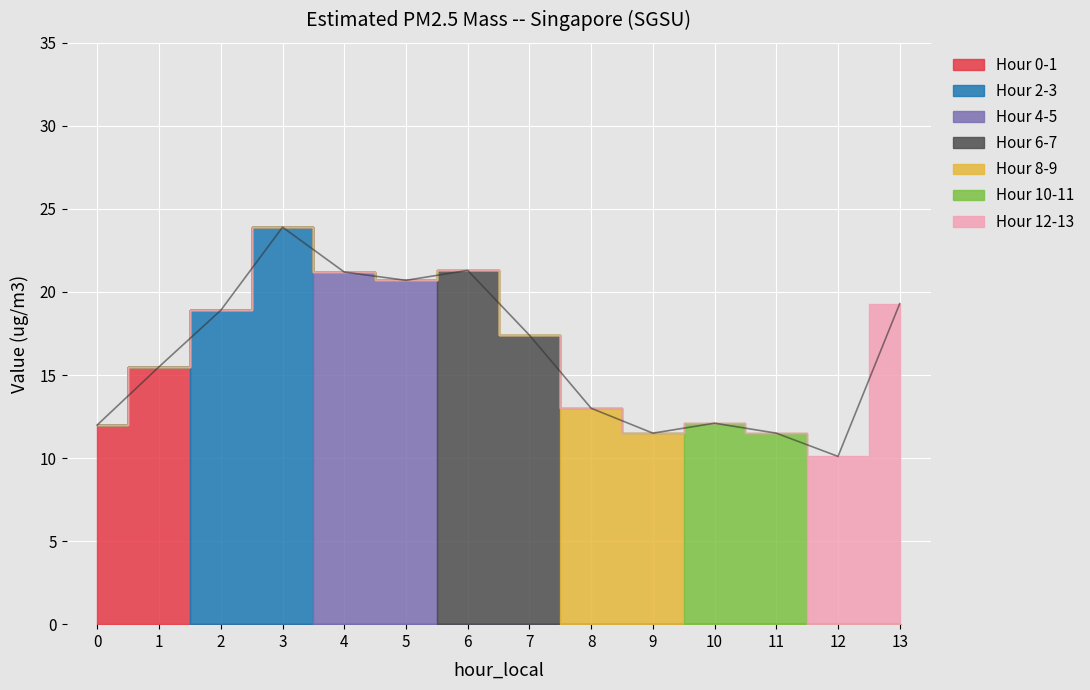

Reading left to right, what are all the values shown in this chart?

0=12.0	1=15.5	2=18.9	3=23.9	4=21.2	5=20.7	6=21.3	7=17.4	8=13.0	9=11.5	10=12.1	11=11.5	12=10.1	13=19.3